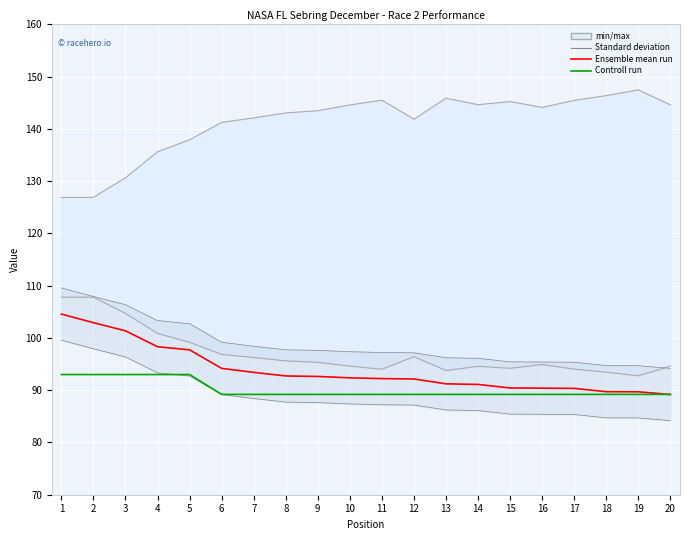

What is the maximum value shown in the chart?

147.5